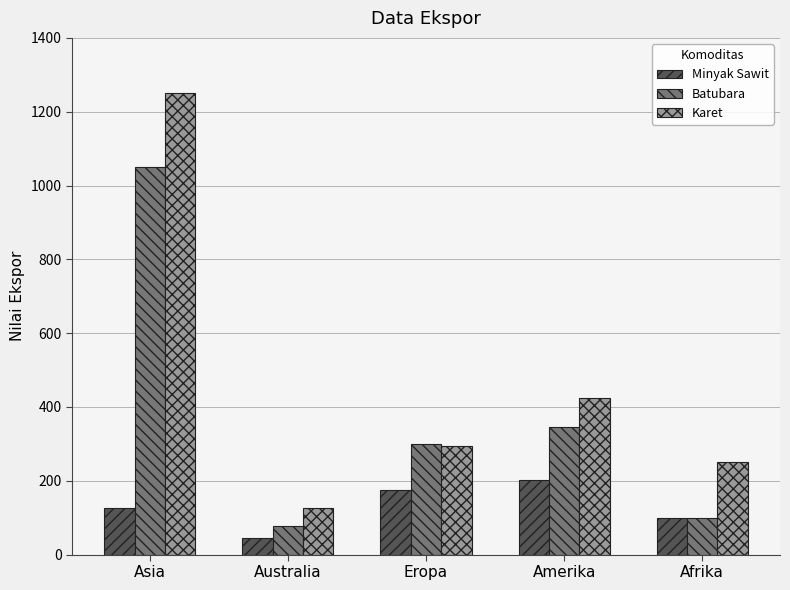

Reading left to right, what are all the values shown in this chart?

Minyak Sawit: 125	45	175	202	98
Batubara: 1050	78	300	345	98
Karet: 1250	125	295	425	250